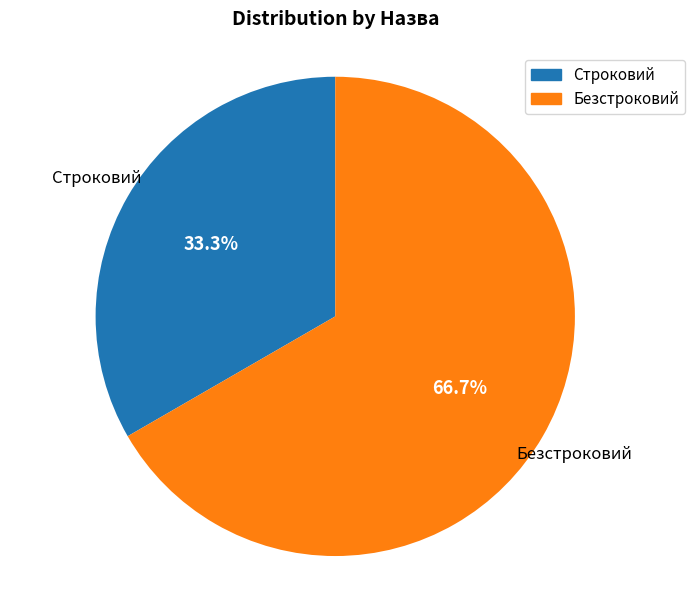

The Строковий slice represents 27% of the pie. True or false?

False